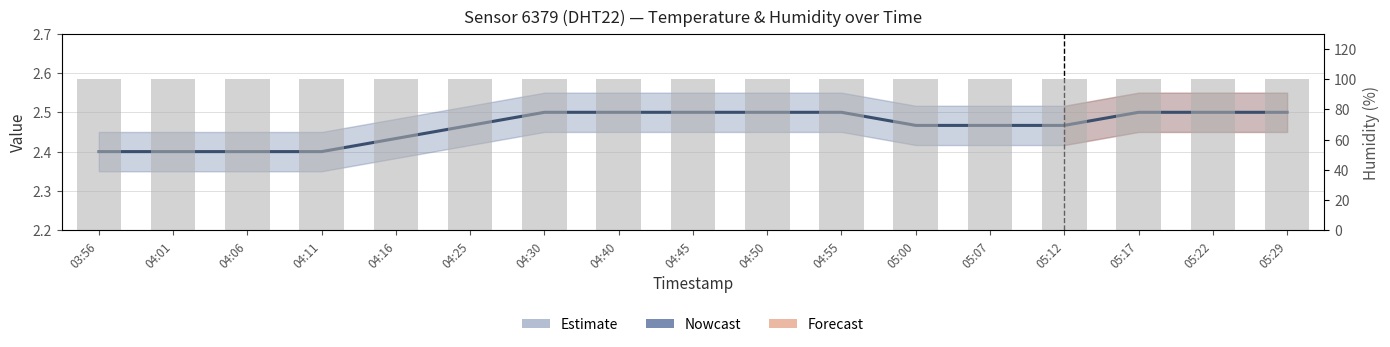

What is the total value across all series at 04:01?

102.3